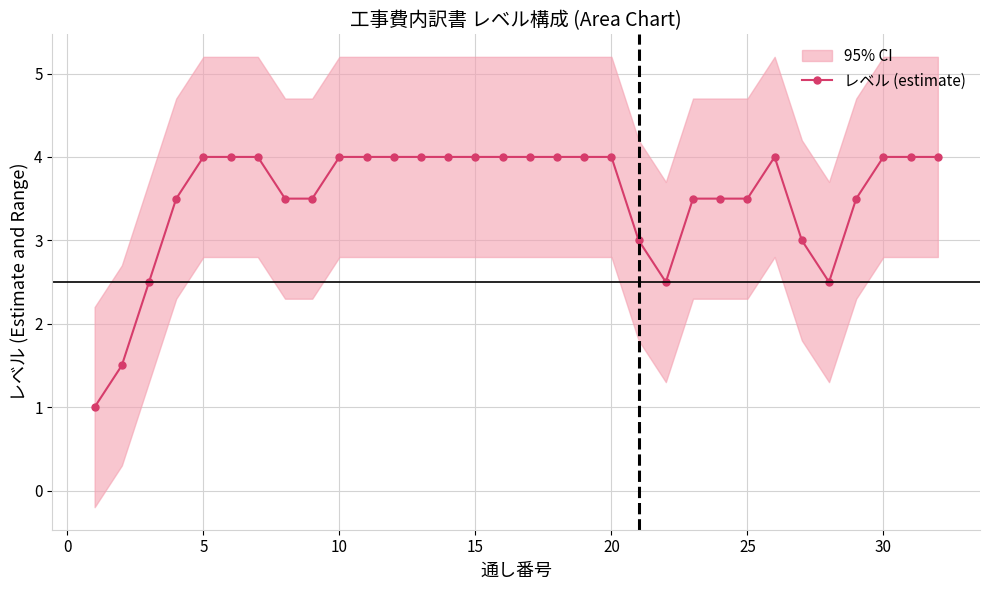

The value of レベル (estimate) at 10 is 6.9. True or false?

False